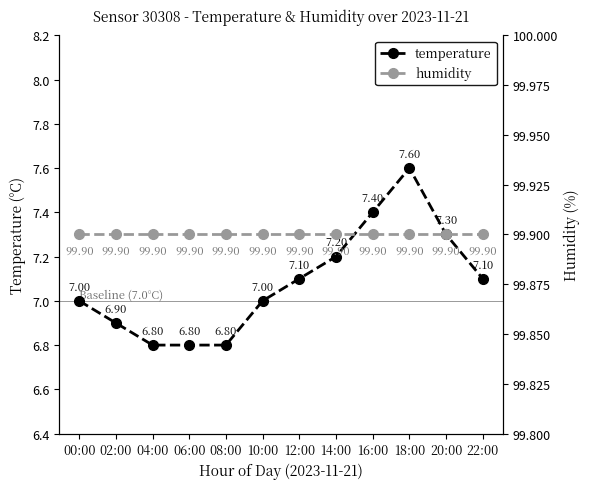

True or false: temperature and humidity cross at least once.

False